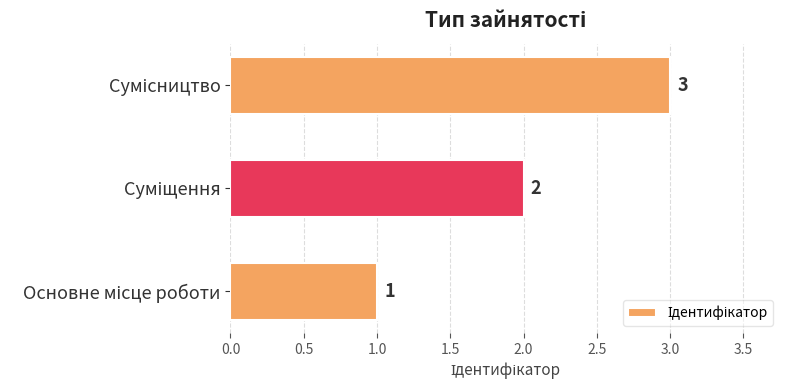

How many values are between 1 and 3?

3